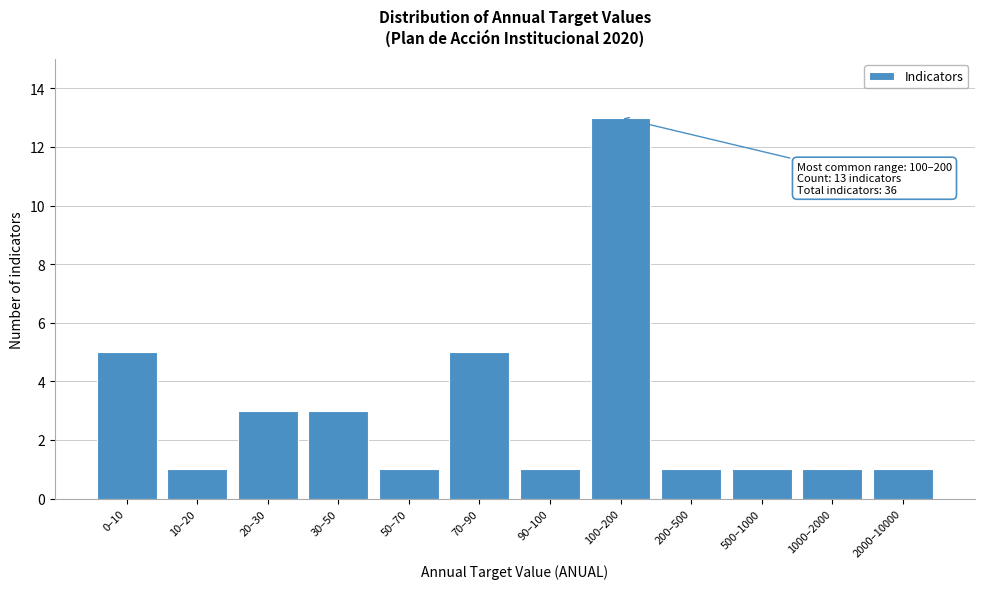

Reading left to right, list all the values displayed in this chart.

5	1	3	3	1	5	1	13	1	1	1	1